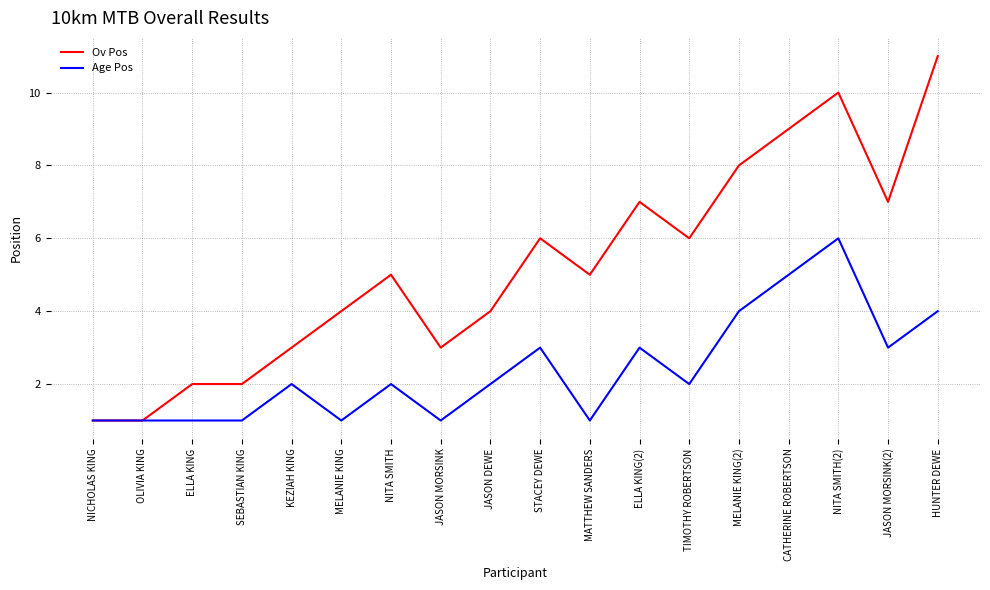

What value does the Age Pos series have at HUNTER DEWE?

4